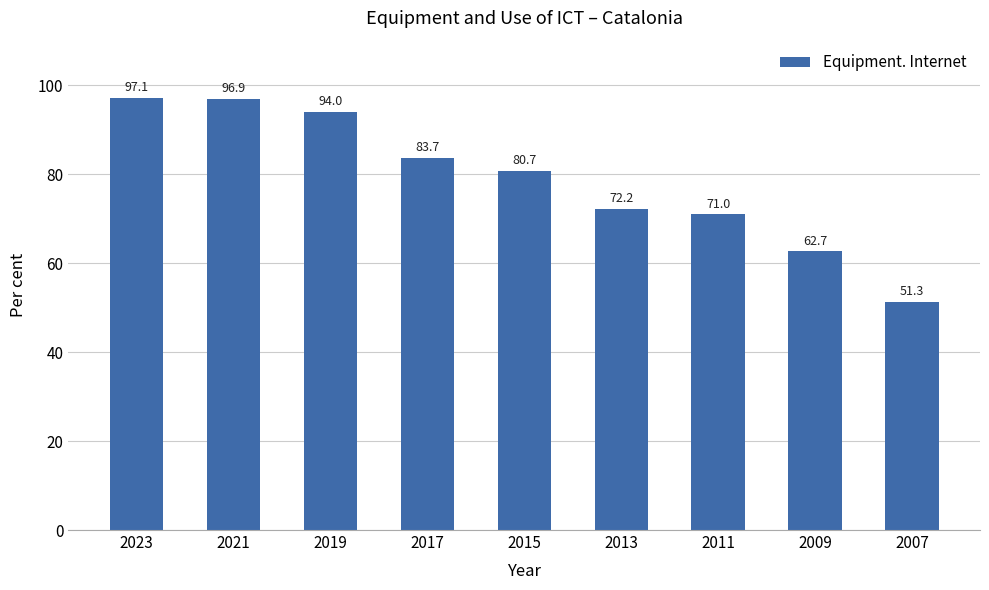

Reading left to right, transcribe all the data shown in this chart.

97.1	96.9	94.0	83.7	80.7	72.2	71.0	62.7	51.3